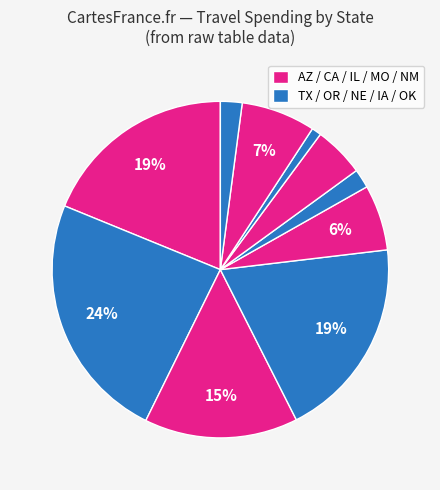

Is there any slice that represents more than half of the pie?

No